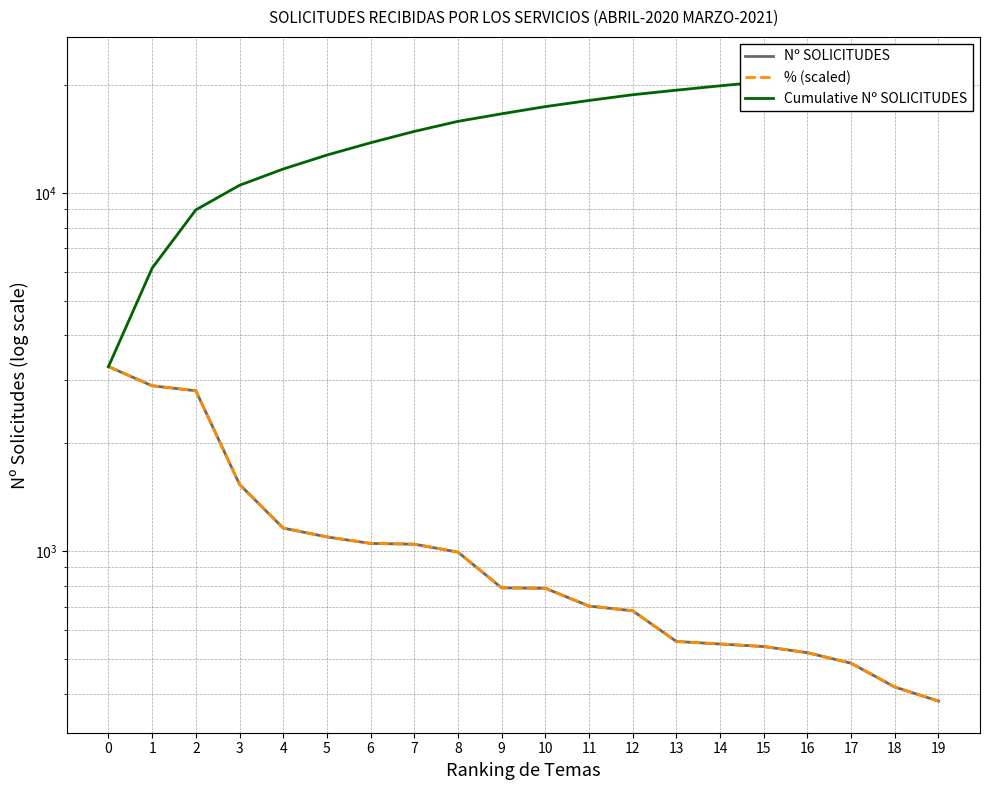

Which category has the lowest value across all series?

19